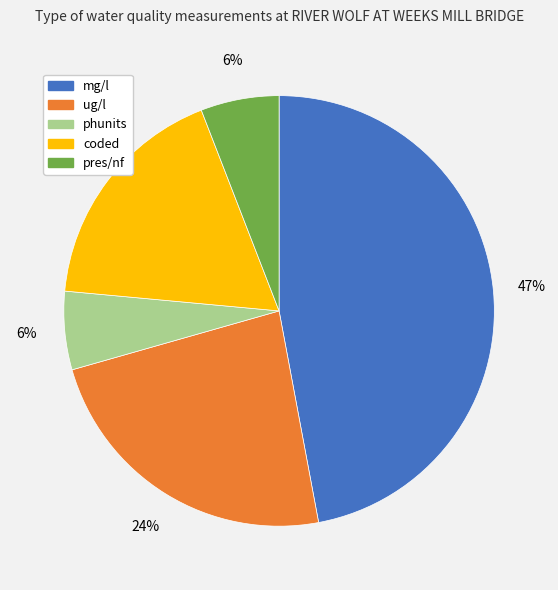

Which has a higher value, coded or phunits?

coded